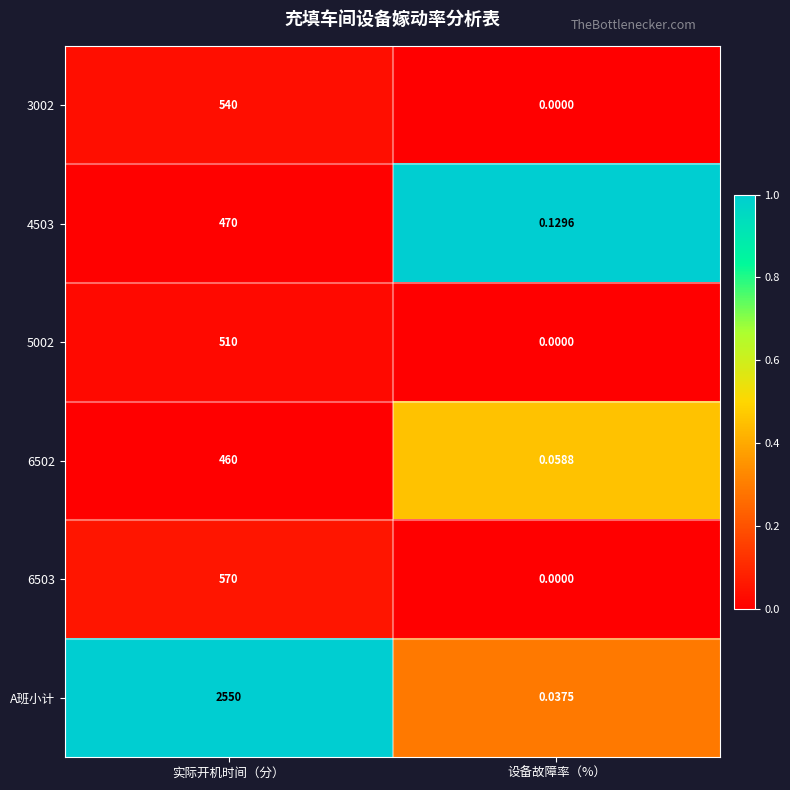

Which series has the widest spread of values?

A班小计